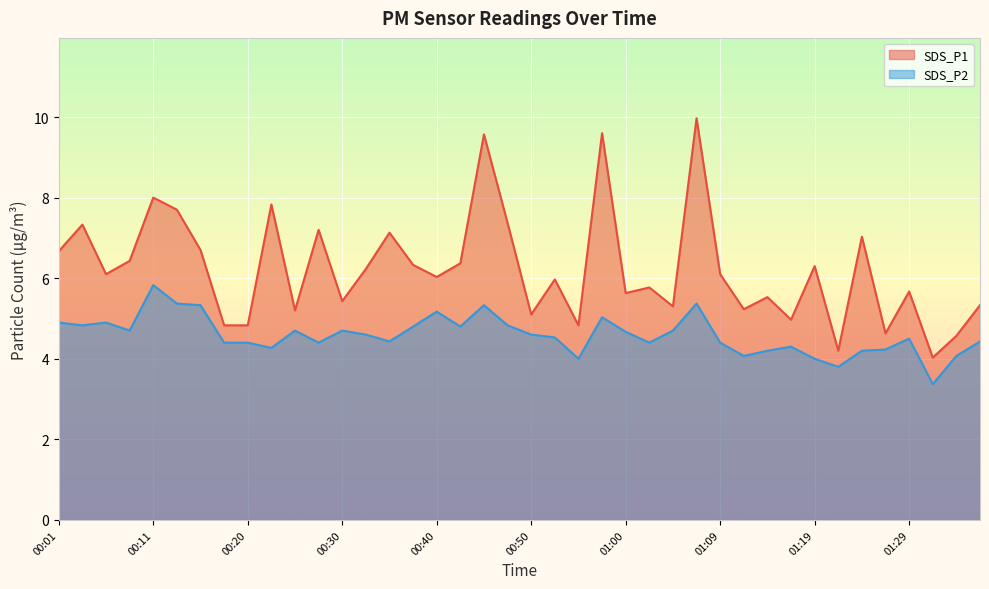

What are all the series names shown in the legend?

SDS_P1, SDS_P2